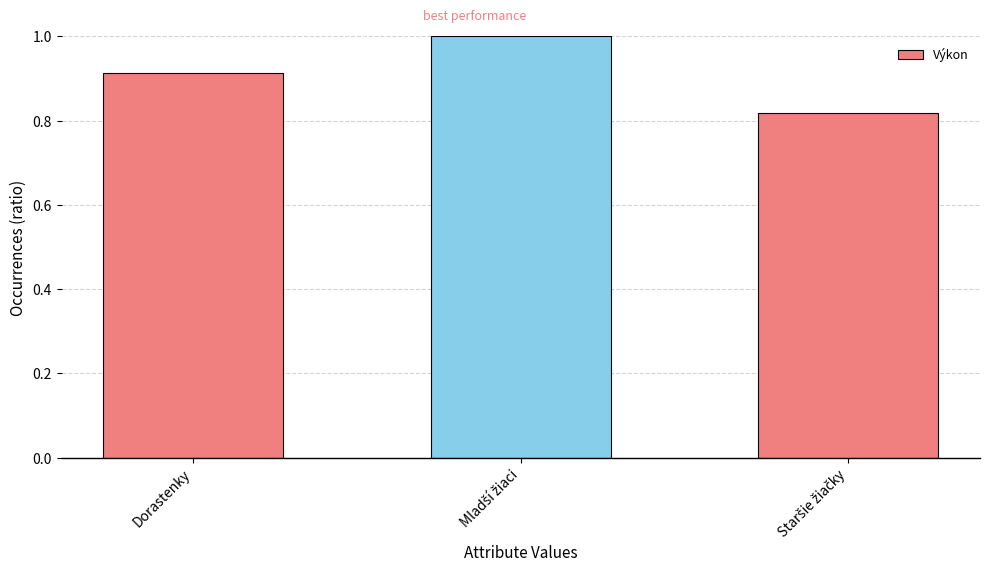

What is the sum of all values?

2.7